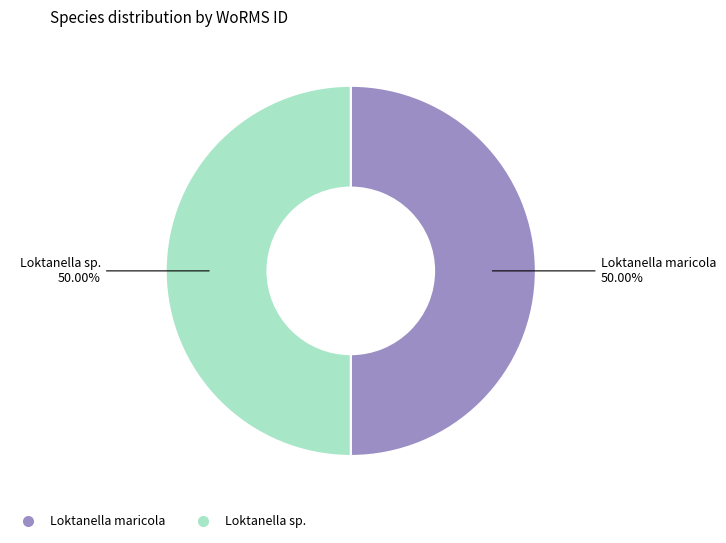

Is the sum of Loktanella sp. and Loktanella maricola greater than half?

Yes